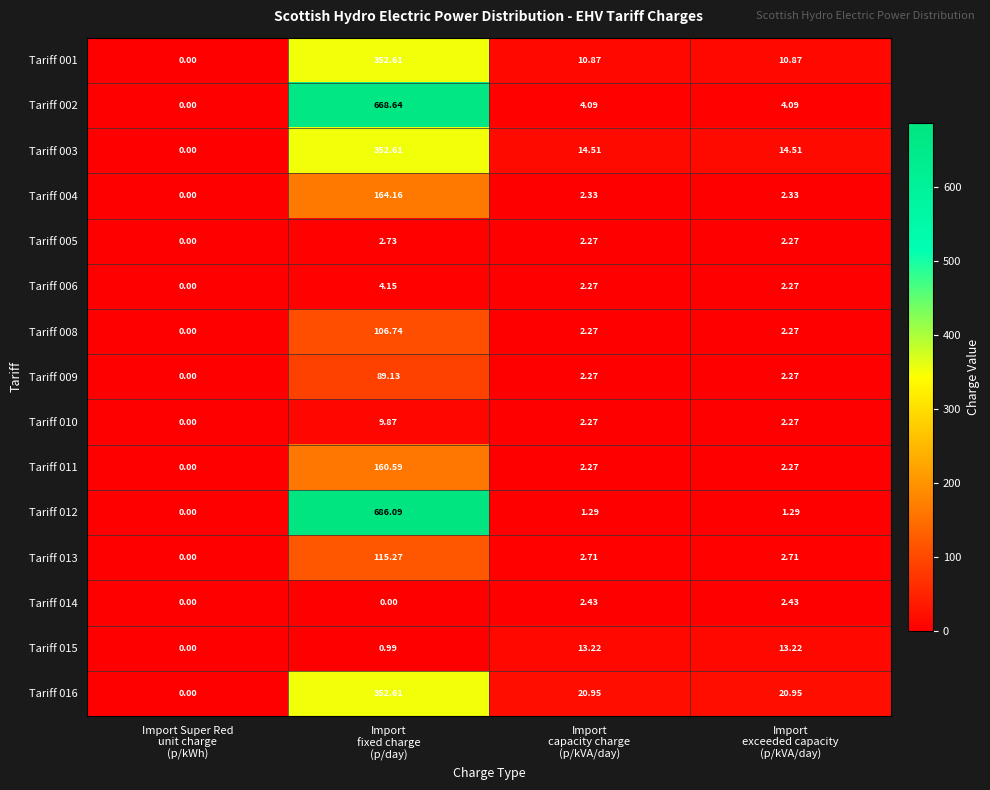

What is the difference between the highest and lowest values at Import
fixed charge
(p/day)?

686.1